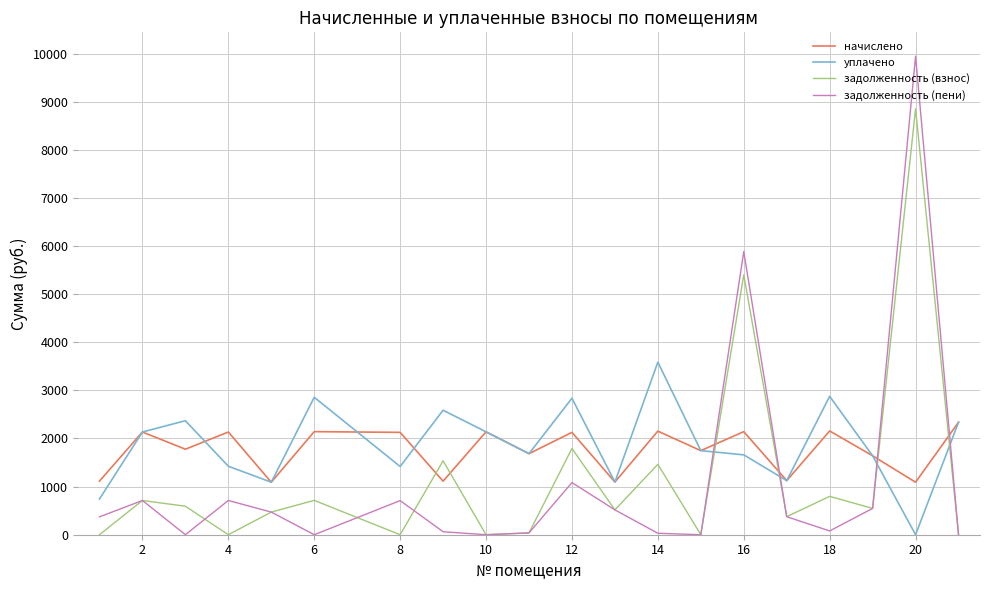

Does the chart have visible grid lines?

Yes